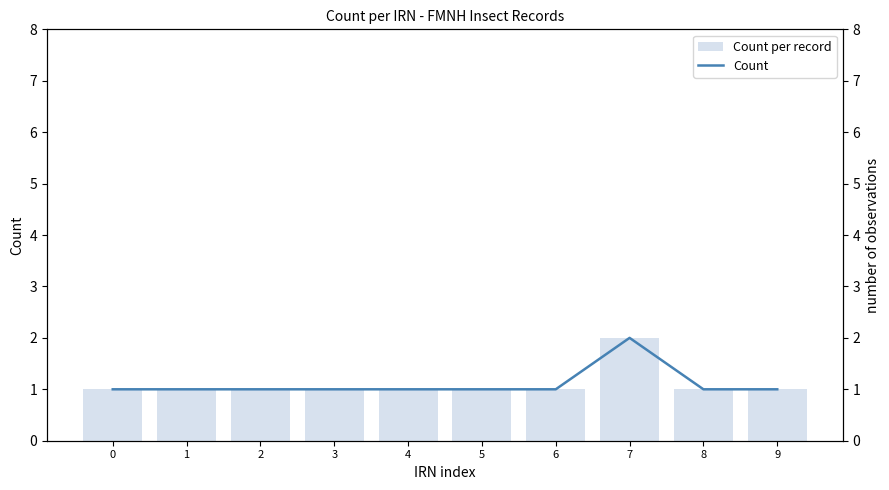

What is the difference between the maximum and minimum values in the Count series?

1